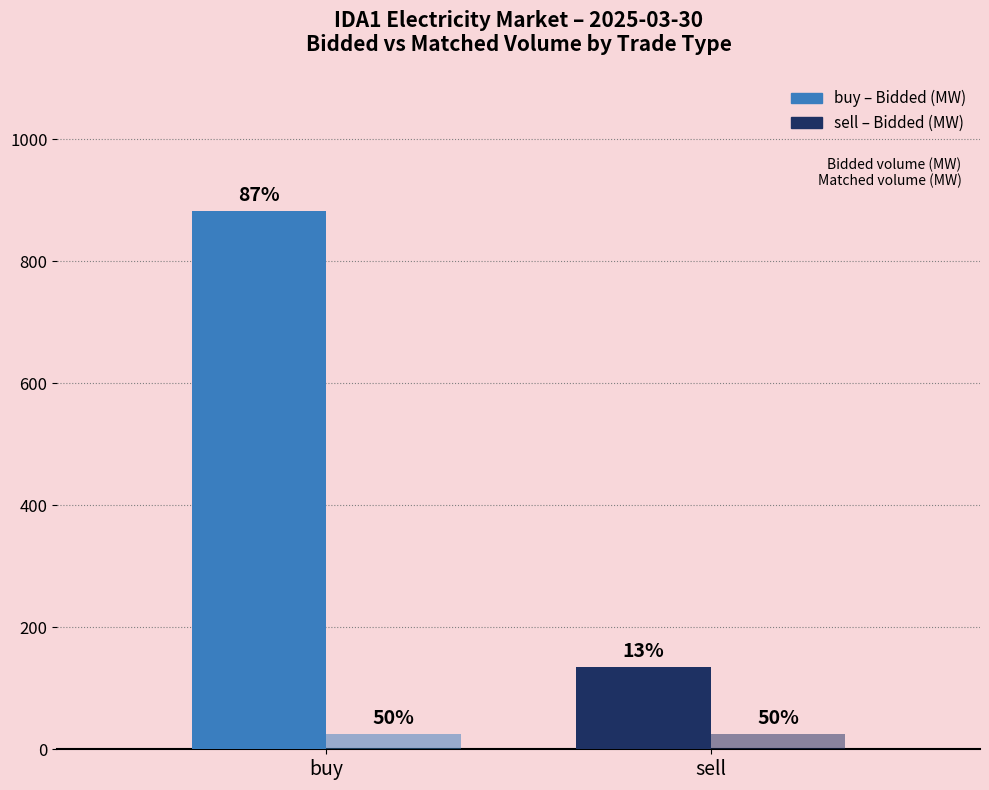

What is the label of the 2nd bar from the left?

sell